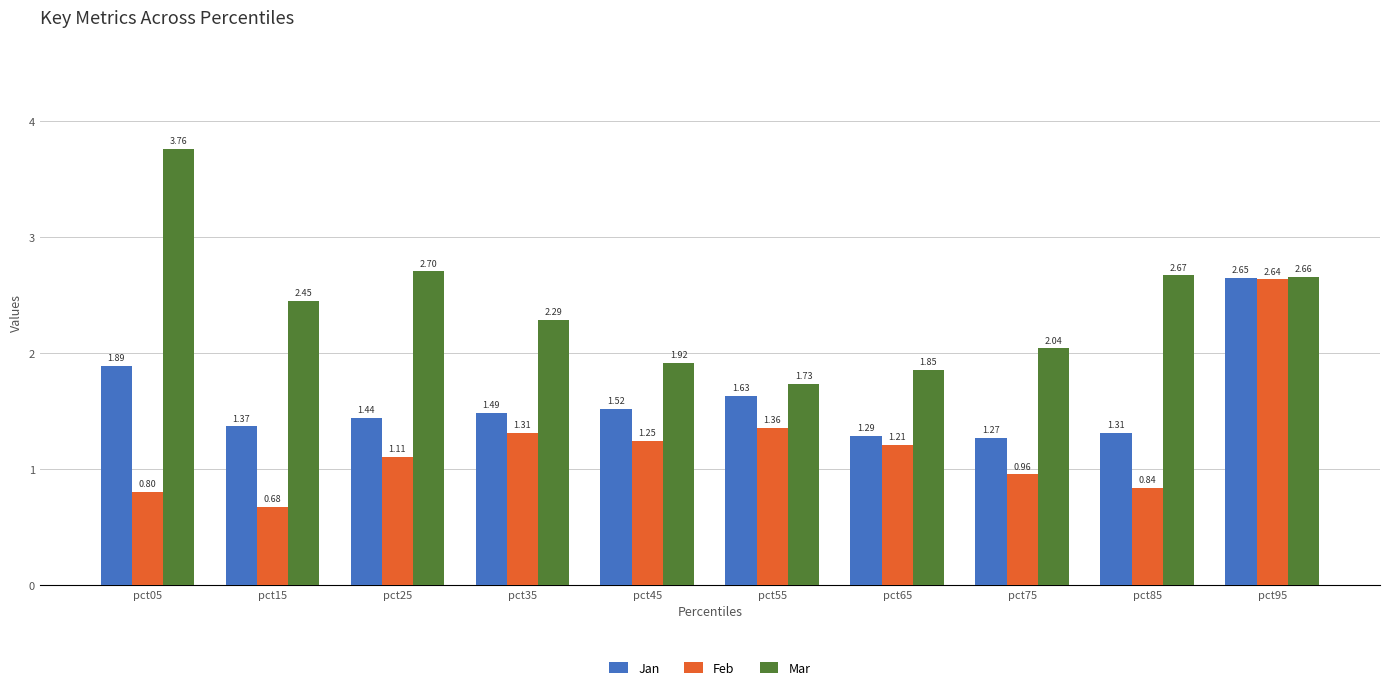

List the series in order of their peak value, lowest first.

Feb, Jan, Mar